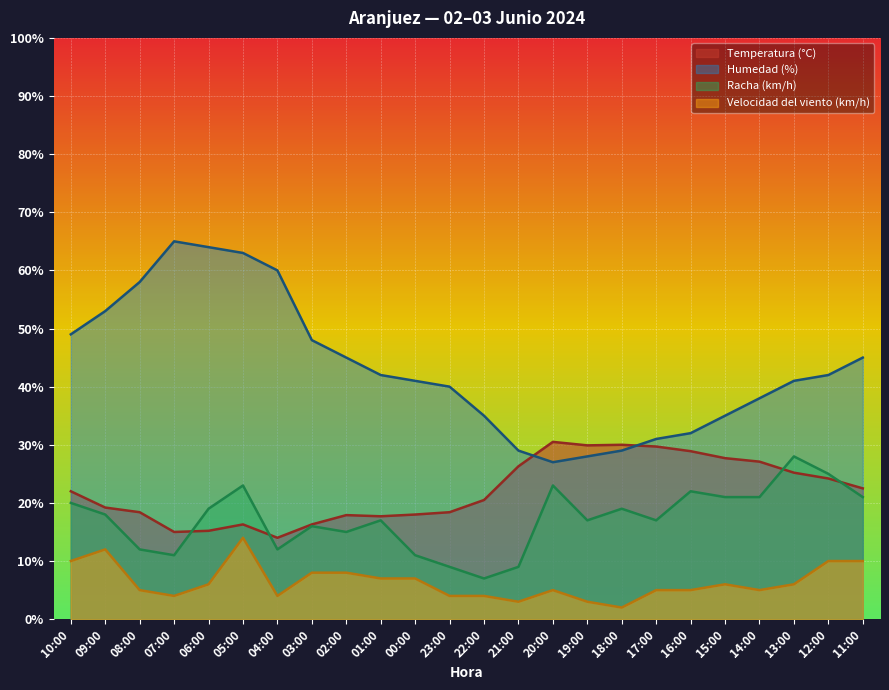

Where does the Temperatura (°C) series first go above 22?

21:00